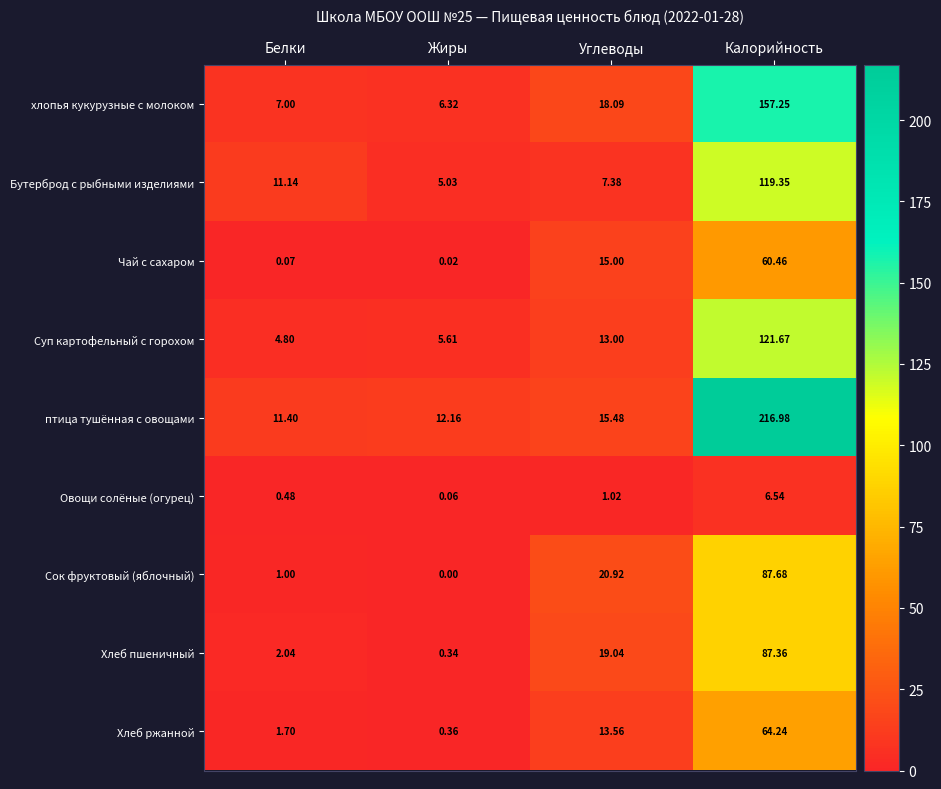

Which series has the largest range (max minus min)?

птица тушённая с овощами